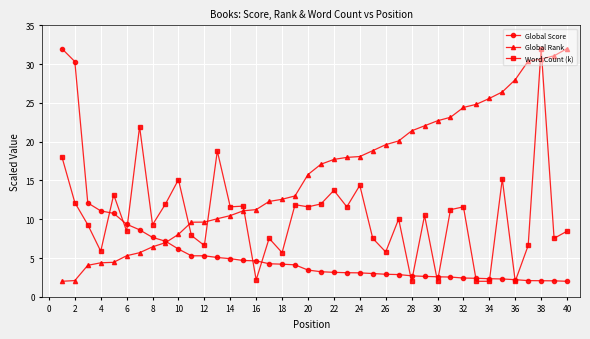

How many data points does each series have?

40